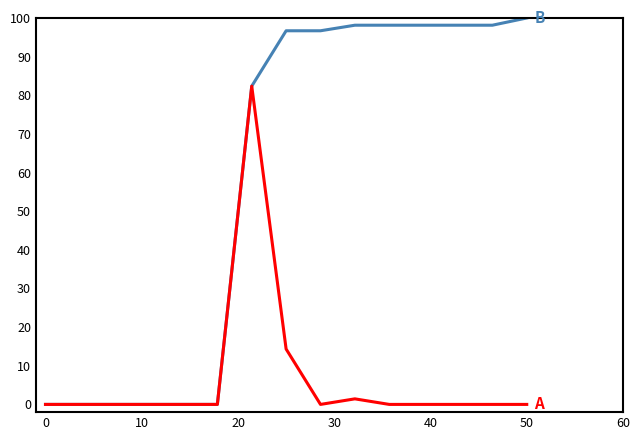

What is the greatest value displayed?

100.0